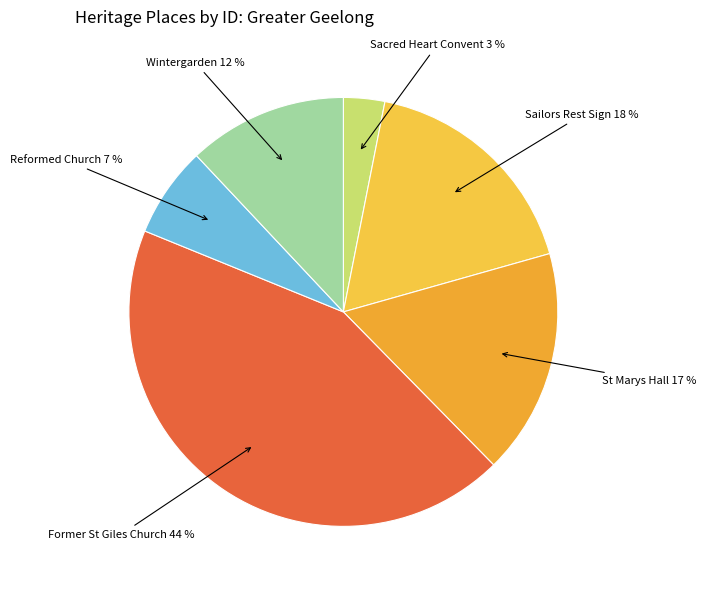

To the nearest percent, what is the average slice percentage?

17%